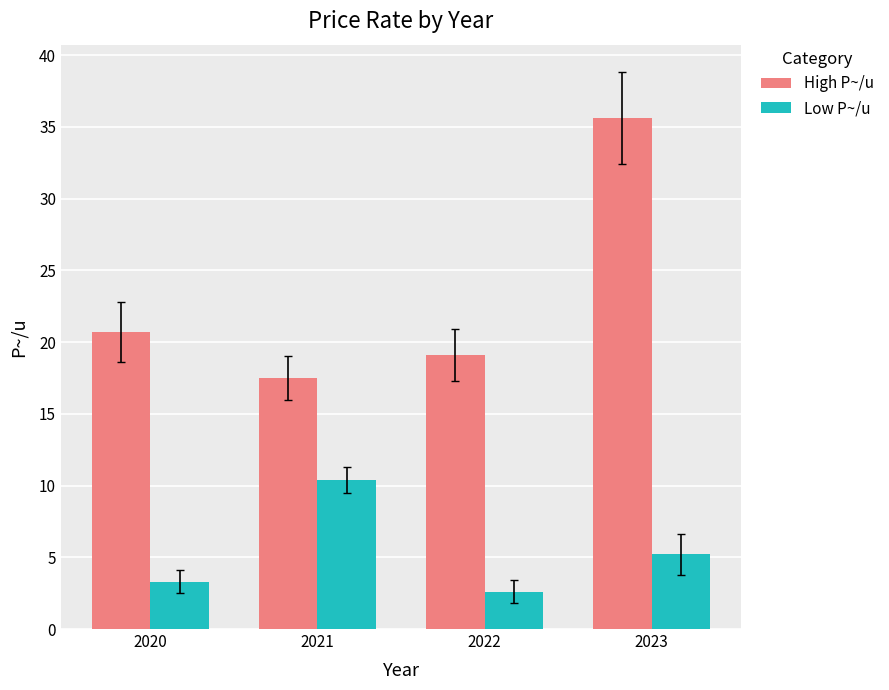

How many groups of bars are there?

4